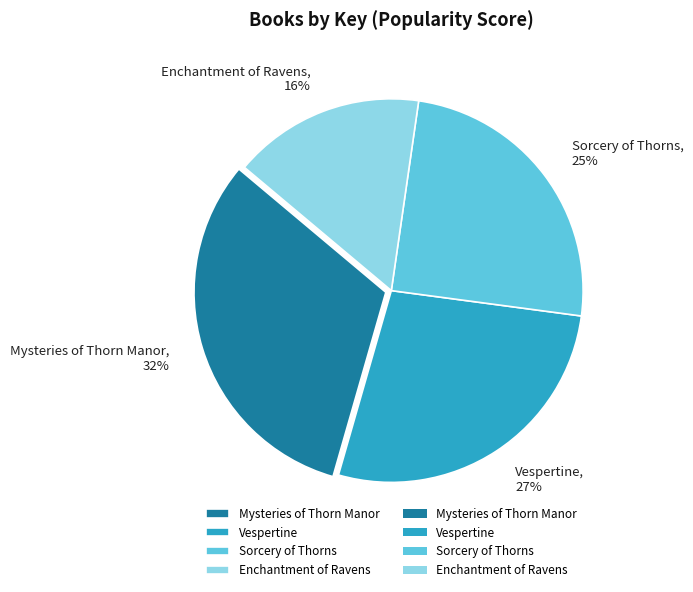

Between Sorcery of Thorns and Mysteries of Thorn Manor, which is larger?

Mysteries of Thorn Manor